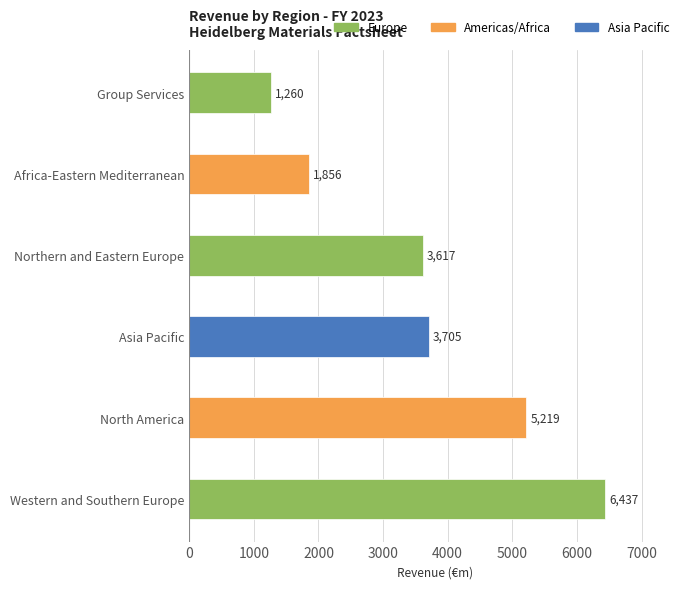

Read the value at Western and Southern Europe.

6437